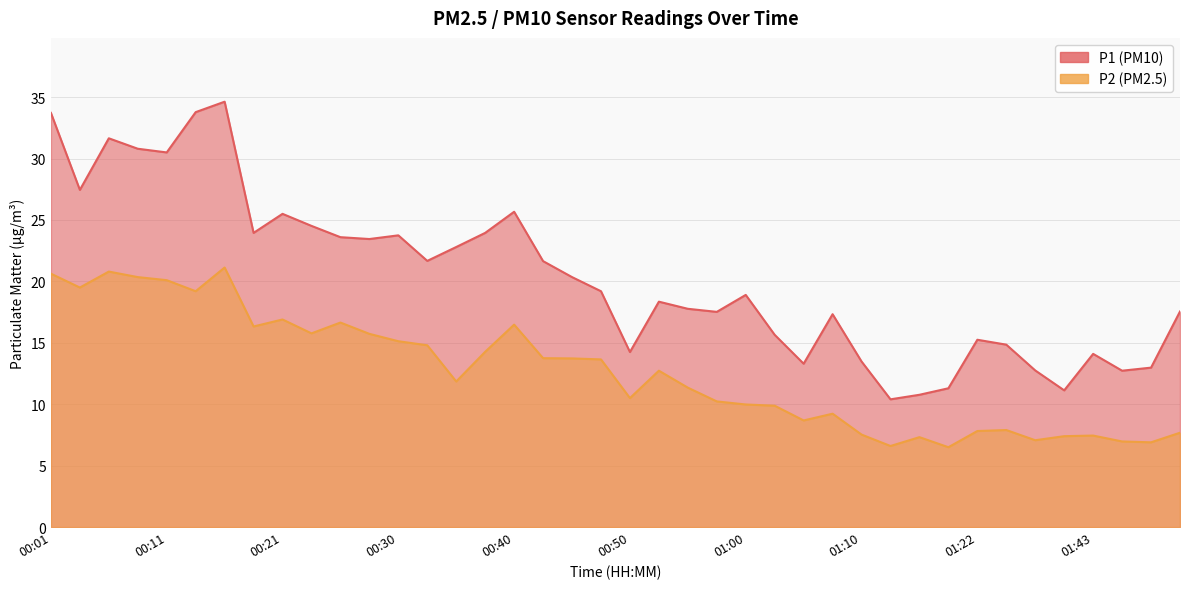

What is the lowest value of the P1 series?

10.4